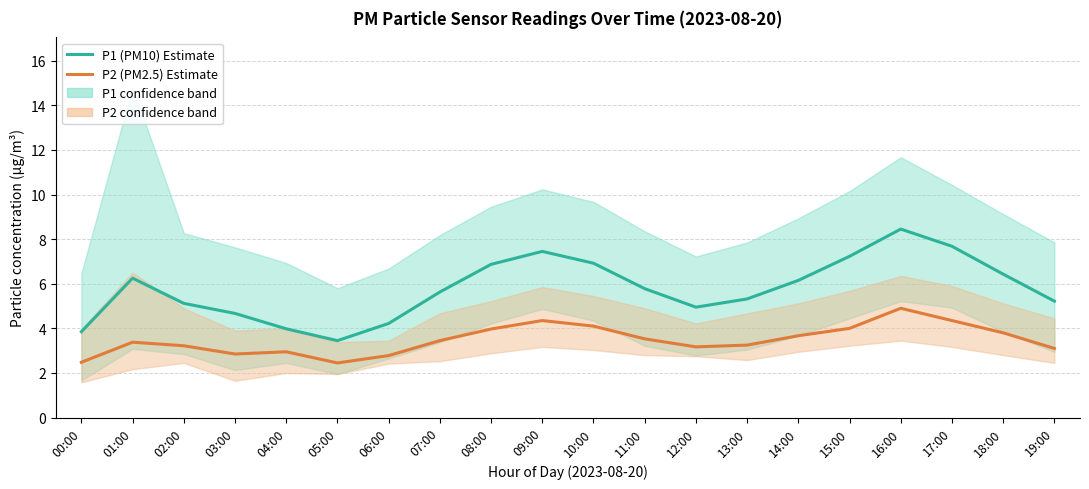

Reading right to left, extract all data points from this chart.

P1 (PM10) Estimate: 5.2	6.4	7.7	8.4	7.2	6.2	5.3	5.0	5.8	6.9	7.5	6.9	5.6	4.2	3.5	4.0	4.7	5.1	6.2	3.9
P2 (PM2.5) Estimate: 3.1	3.8	4.3	4.9	4.0	3.7	3.2	3.2	3.5	4.1	4.3	4.0	3.5	2.8	2.5	3.0	2.9	3.2	3.4	2.5